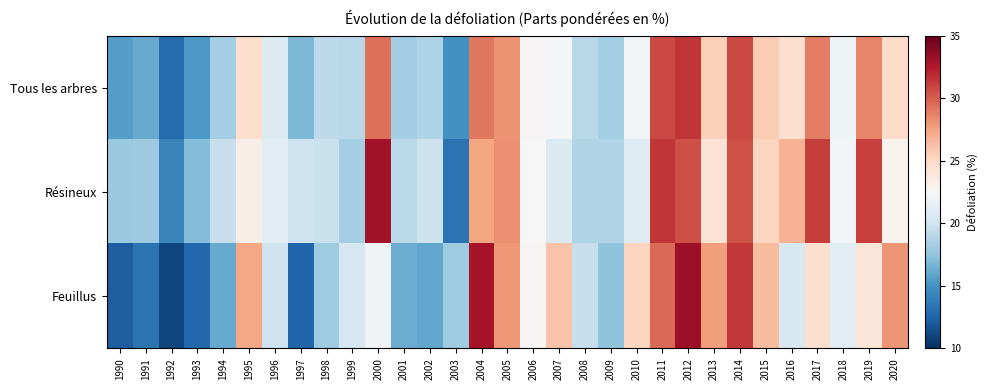

What is the difference between the highest and lowest values at 2020?

5.1